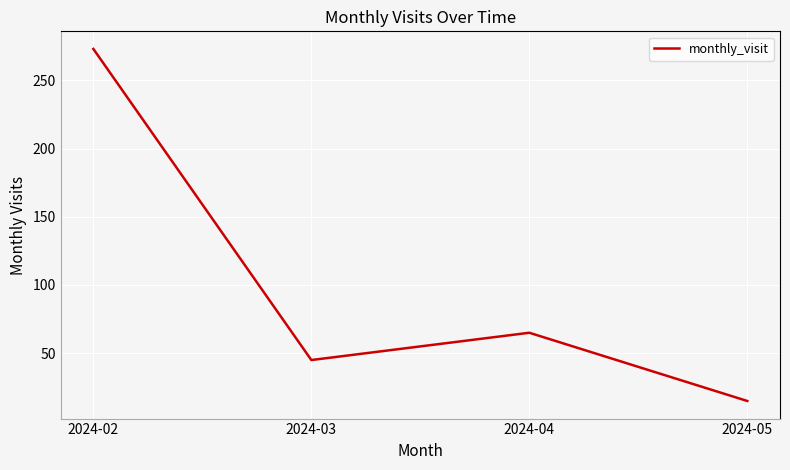

Which has a higher value, 2024-02 or 2024-03?

2024-02